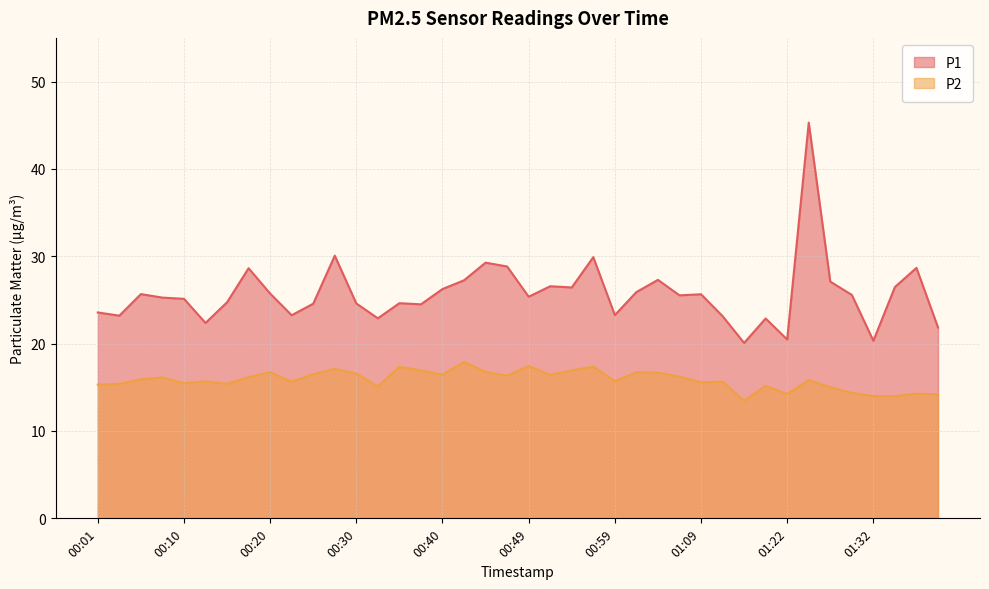

The value of P2 at 00:59 is 24.9. True or false?

False